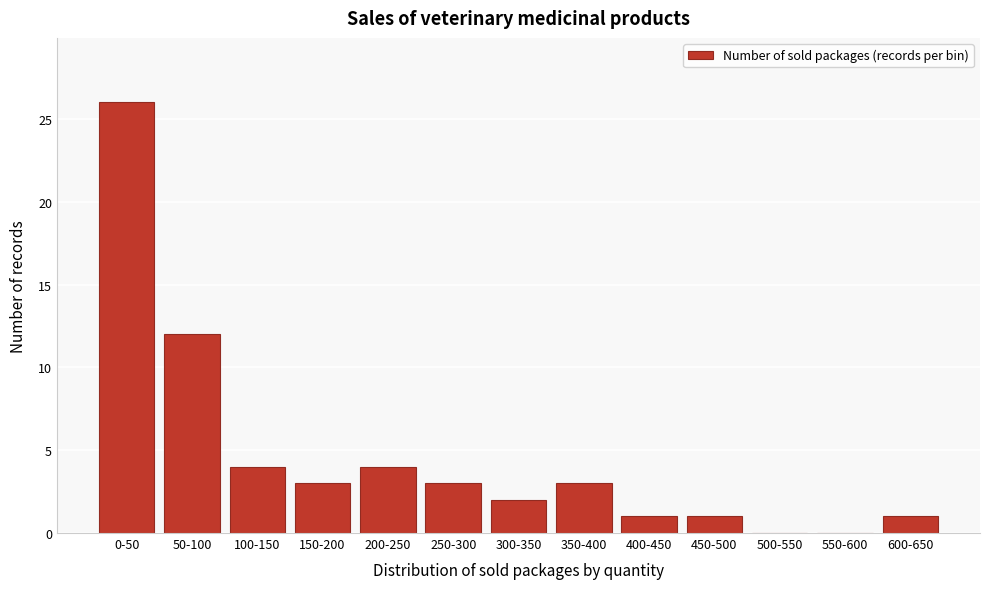

Reading left to right, list all the values displayed in this chart.

0-50=26	50-100=12	100-150=4	150-200=3	200-250=4	250-300=3	300-350=2	350-400=3	400-450=1	450-500=1	500-550=0	550-600=0	600-650=1